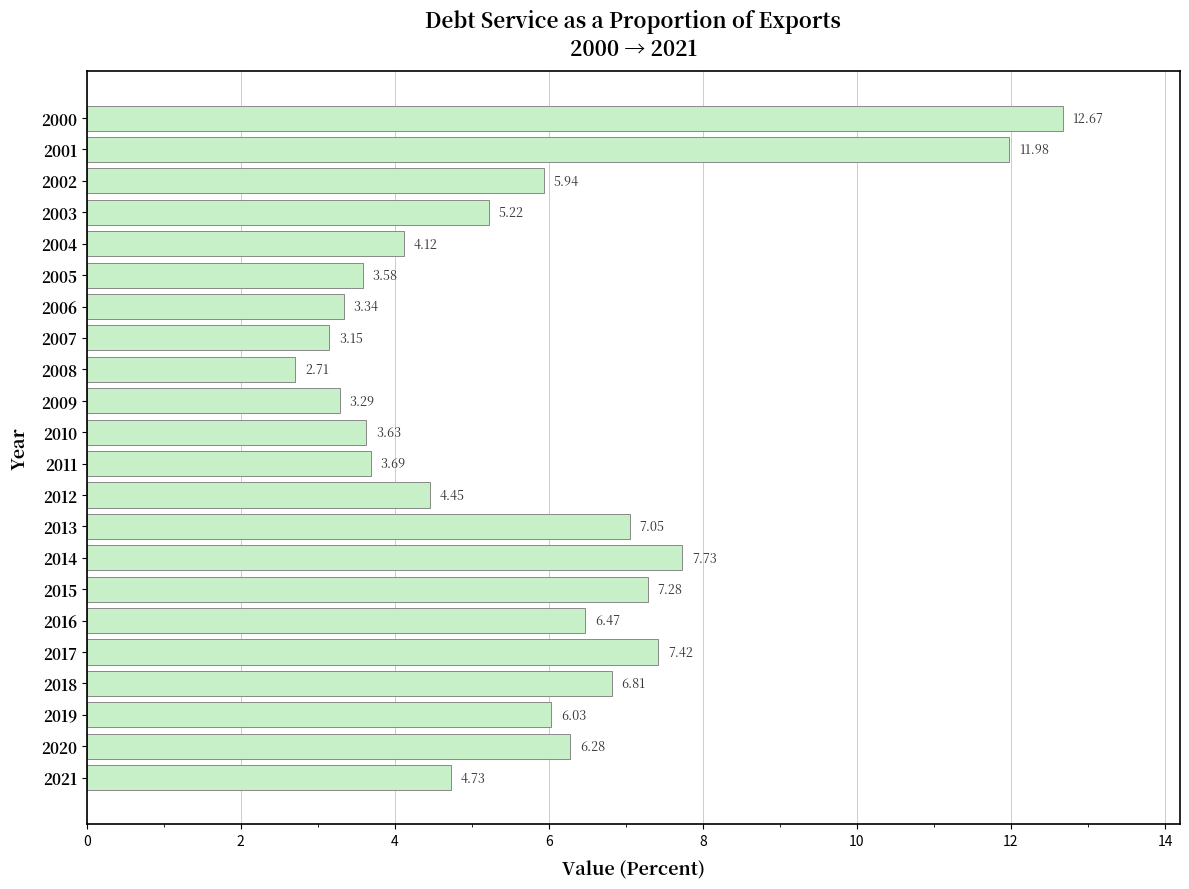

What is the change in value from 2008 to 2013?

+4.3